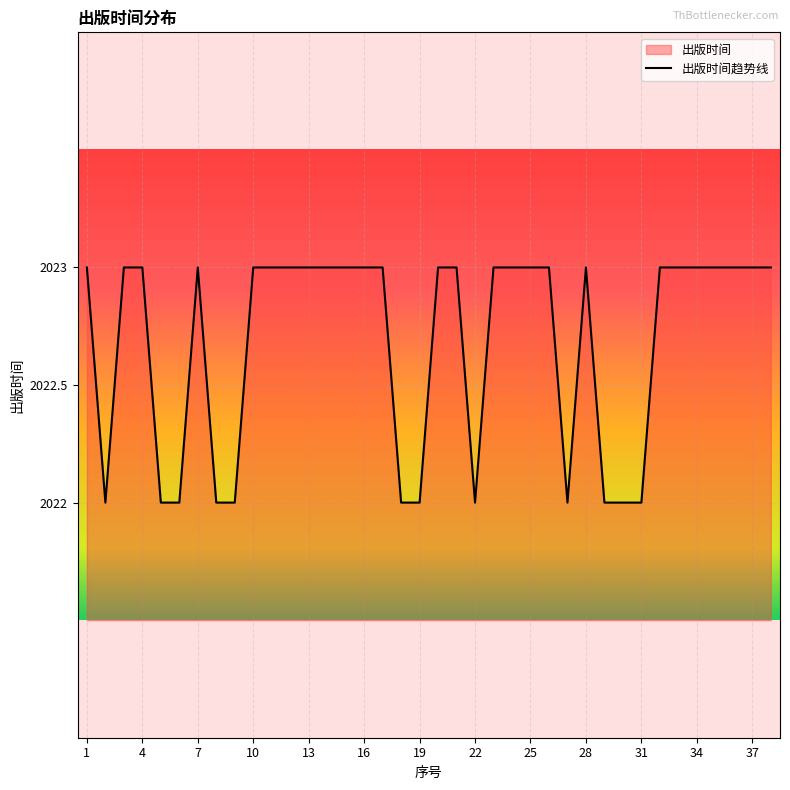

The chart shows a value of 2023 at 17. True or false?

True